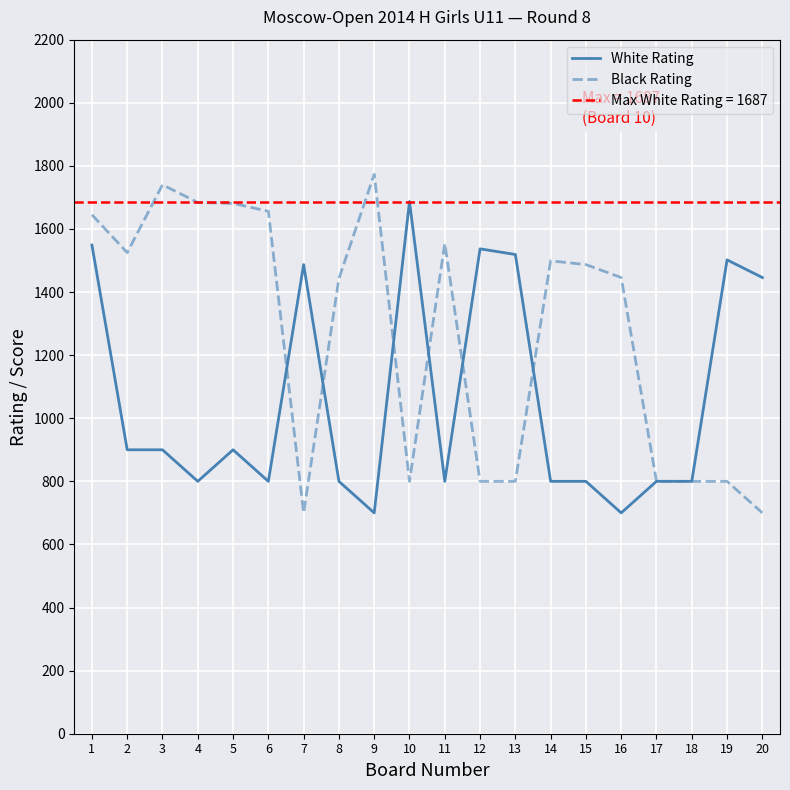

Reading left to right, list all the values displayed in this chart.

White Rating: 1=1549	2=900	3=900	4=800	5=900	6=800	7=1487	8=800	9=700	10=1687	11=800	12=1537	13=1519	14=800	15=800	16=700	17=800	18=800	19=1502	20=1446
Black Rating: 1=1645	2=1525	3=1740	4=1684	5=1681	6=1656	7=700	8=1443	9=1773	10=800	11=1554	12=800	13=800	14=1499	15=1487	16=1446	17=800	18=800	19=800	20=700